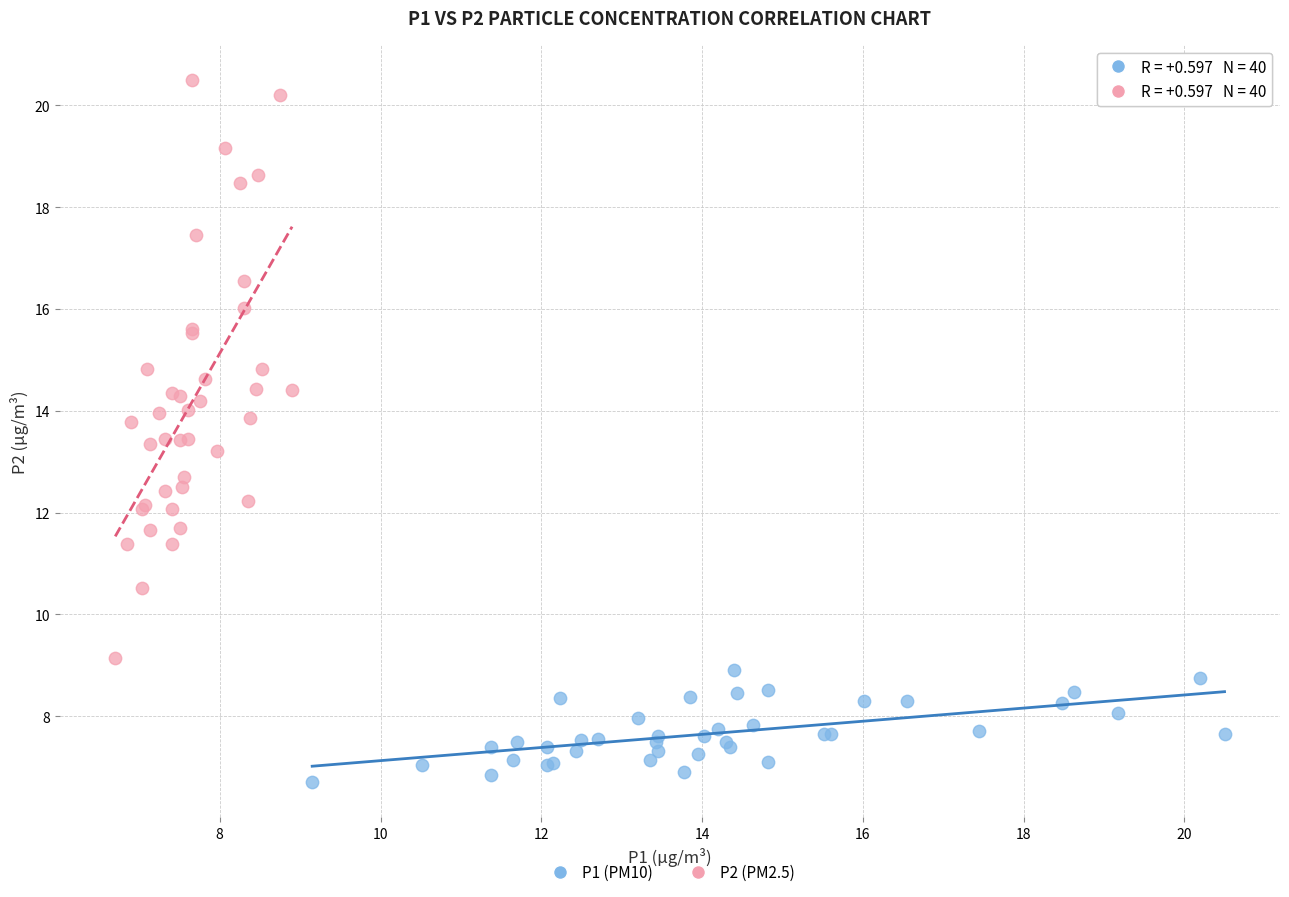

Which series reaches the minimum Y coordinate?

P1 (PM10)